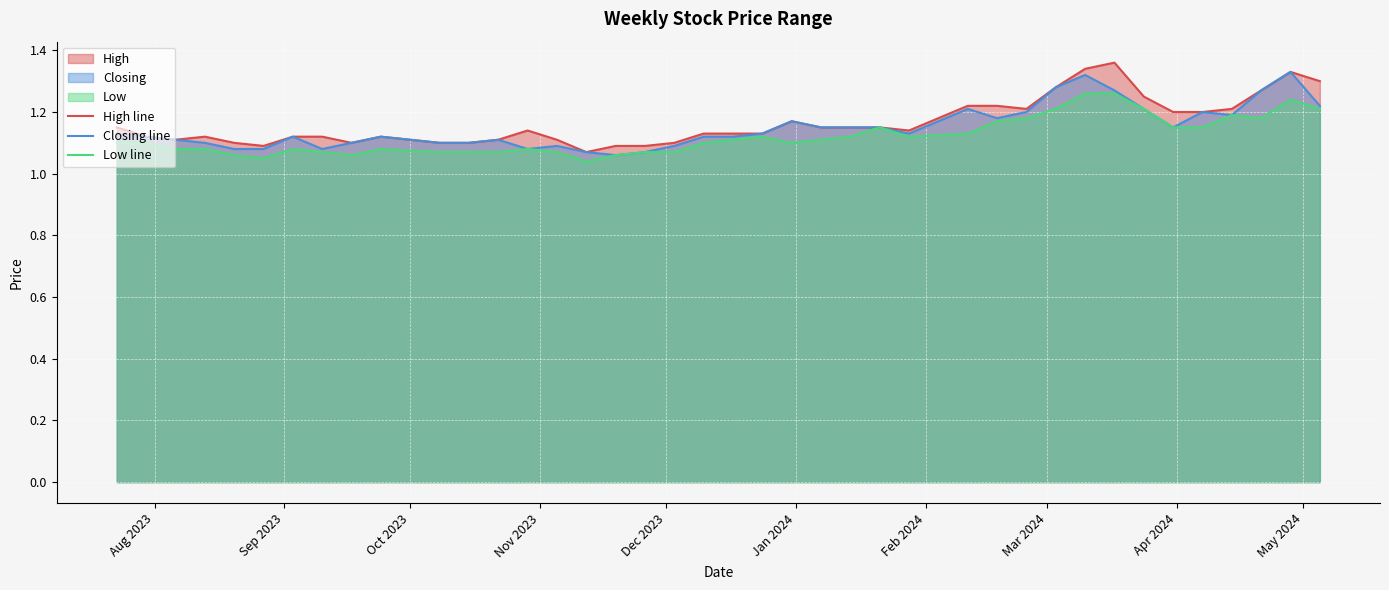

Reading left to right, what are all the values shown in this chart?

High line: 1.1	1.1	1.1	1.1	1.1	1.1	1.1	1.1	1.1	1.1	1.1	1.1	1.1	1.1	1.1	1.1	1.1	1.1	1.1	1.1	1.1	1.1	1.2	1.1	1.1	1.1	1.1	1.2	1.2	1.2	1.3	1.3	1.4	1.2	1.2	1.2	1.2	1.3	1.3	1.3
Closing line: 1.1	1.1	1.1	1.1	1.1	1.1	1.1	1.1	1.1	1.1	1.1	1.1	1.1	1.1	1.1	1.1	1.1	1.1	1.1	1.1	1.1	1.1	1.2	1.1	1.1	1.1	1.1	1.2	1.2	1.2	1.3	1.3	1.3	1.2	1.1	1.2	1.2	1.3	1.3	1.2
Low line: 1.1	1.1	1.1	1.1	1.1	1.1	1.1	1.1	1.1	1.1	1.1	1.1	1.1	1.1	1.1	1.0	1.1	1.1	1.1	1.1	1.1	1.1	1.1	1.1	1.1	1.1	1.1	1.1	1.2	1.2	1.2	1.3	1.3	1.2	1.1	1.1	1.2	1.2	1.2	1.2